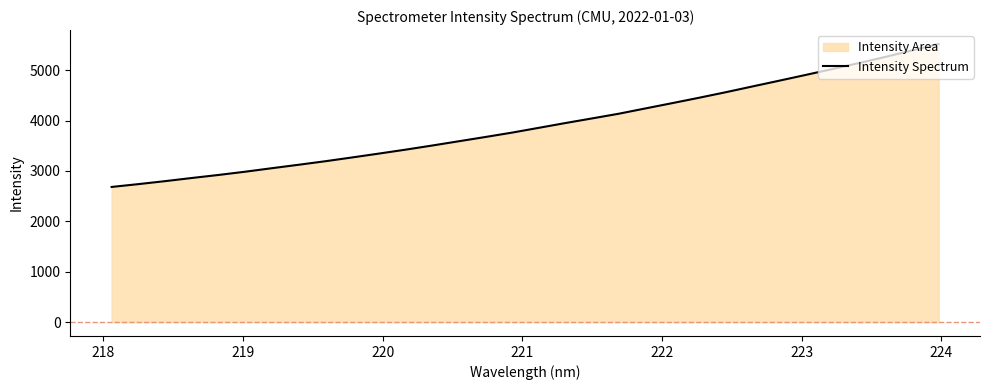

What is the difference between the maximum and minimum values?

2837.2